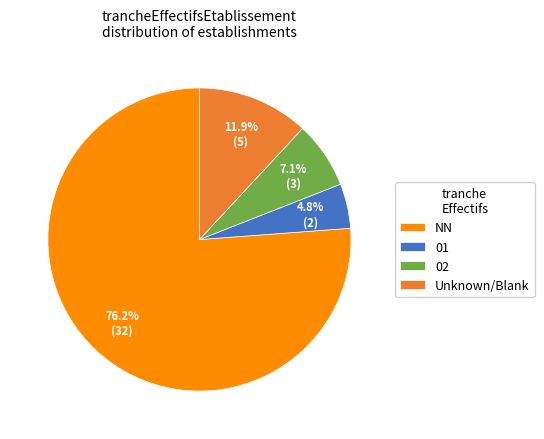

Does any single category account for the majority?

Yes